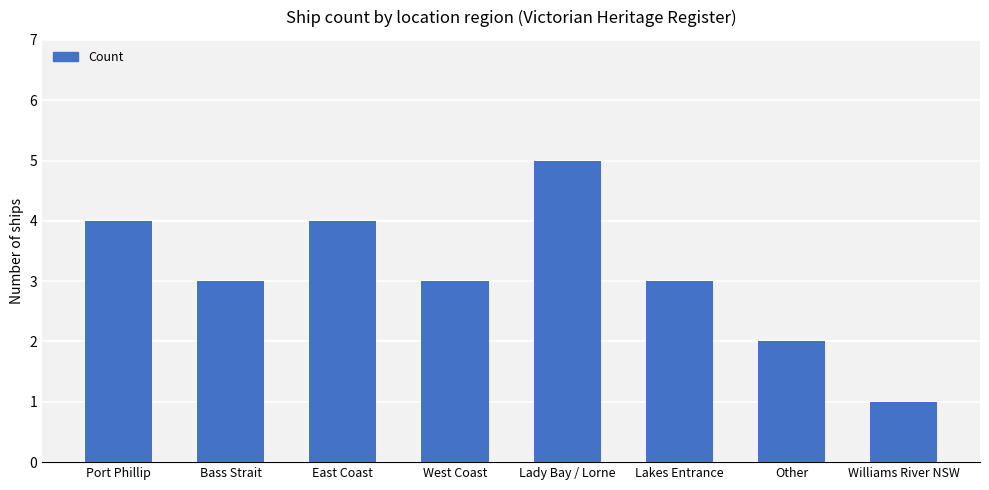

What is the change in value from East Coast to Lady Bay / Lorne?

+1